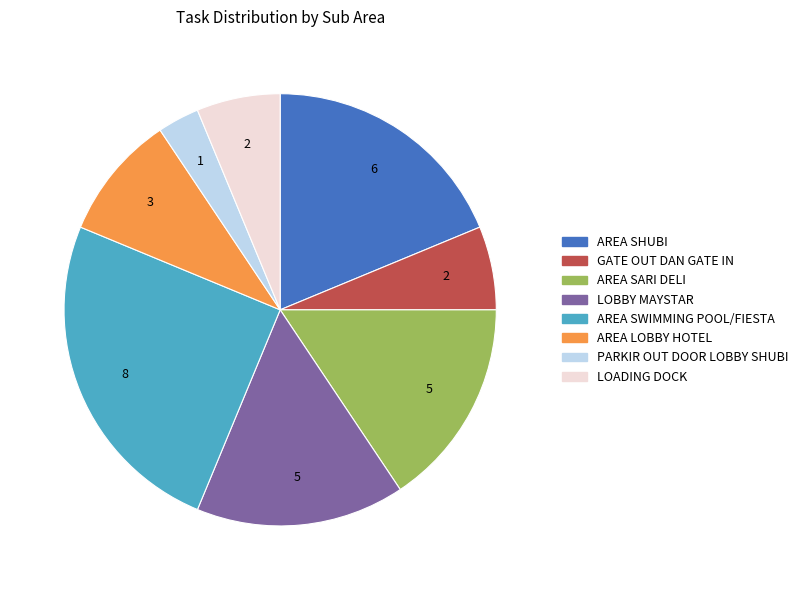

Does any single category account for the majority?

No